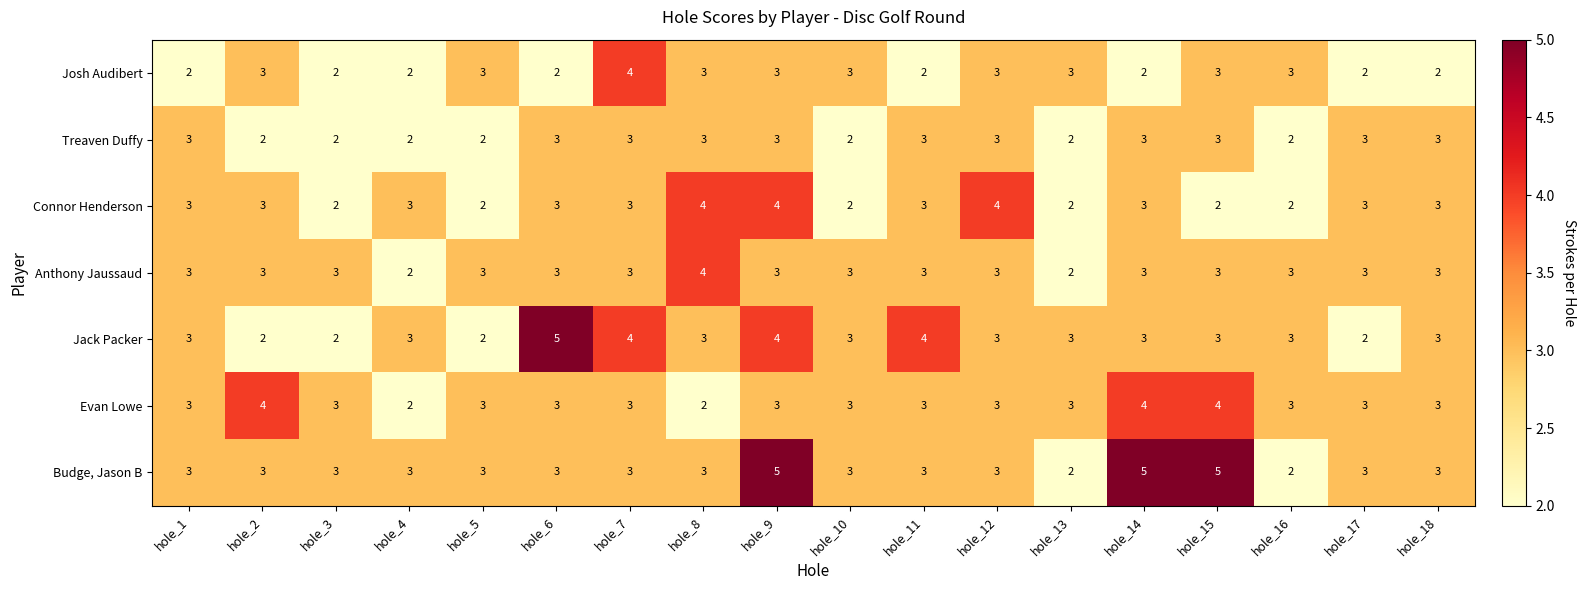

Is it true that Jack Packer equals 4 at hole_9?

True